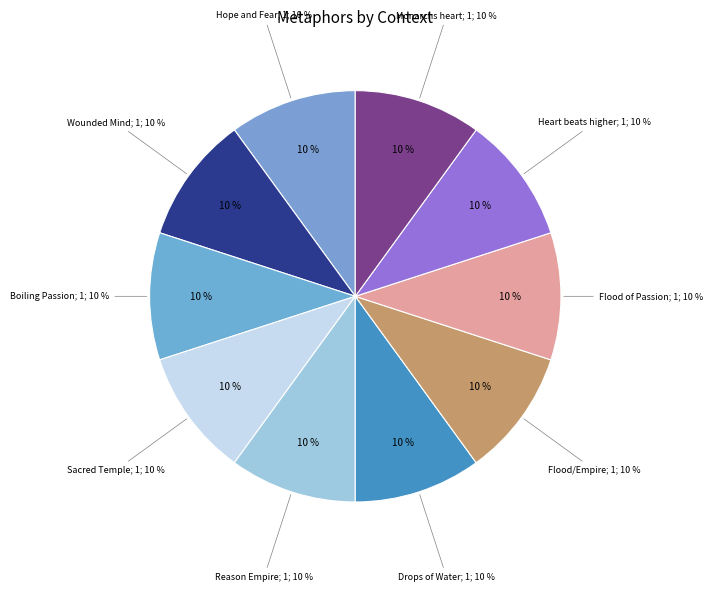

Which category has the smallest portion of the pie?

Hope and Fear